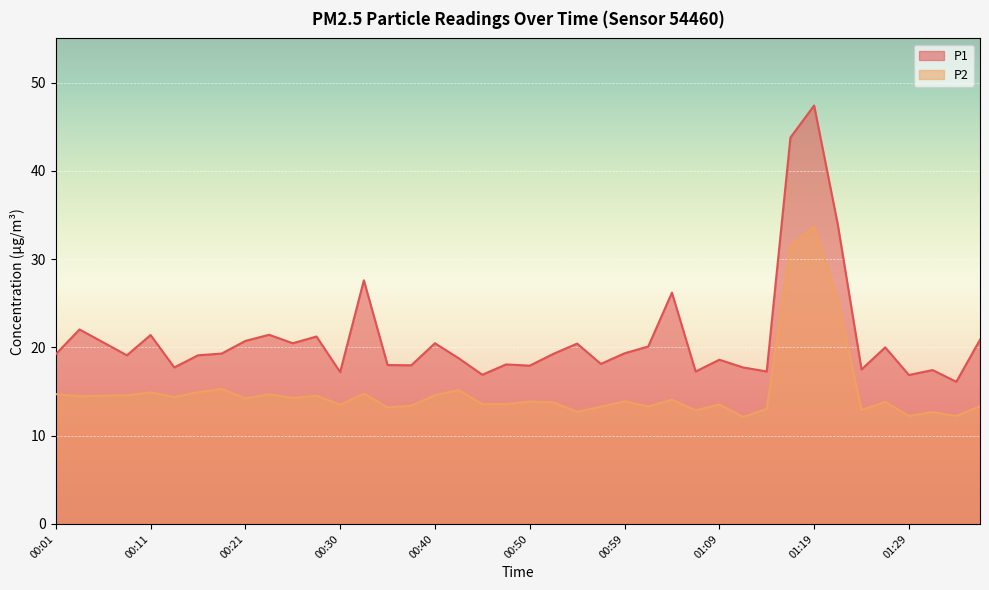

In P2, how many points are lower than both neighbors (excluding endpoints)?

13